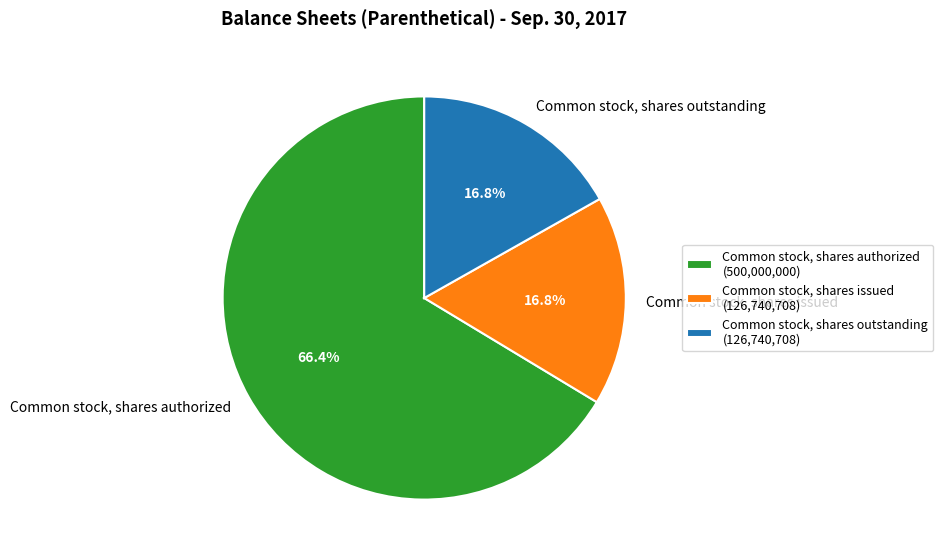

True or false: Common stock, shares issued accounts for 17% of the total.

True